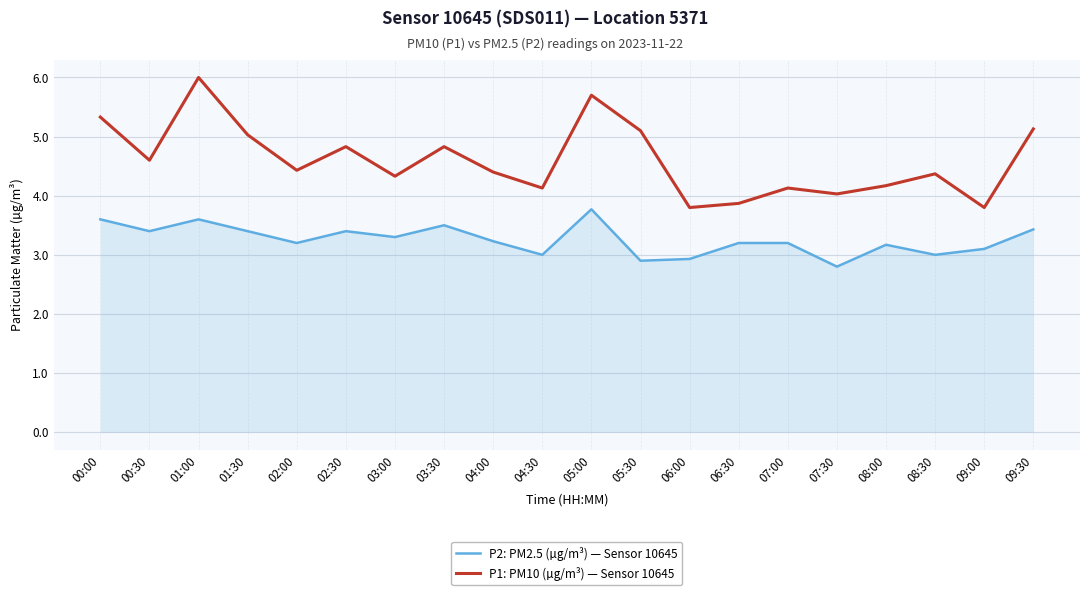

True or false: P2: PM2.5 (µg/m³) — Sensor 10645 and P1: PM10 (µg/m³) — Sensor 10645 intersect in this chart.

False